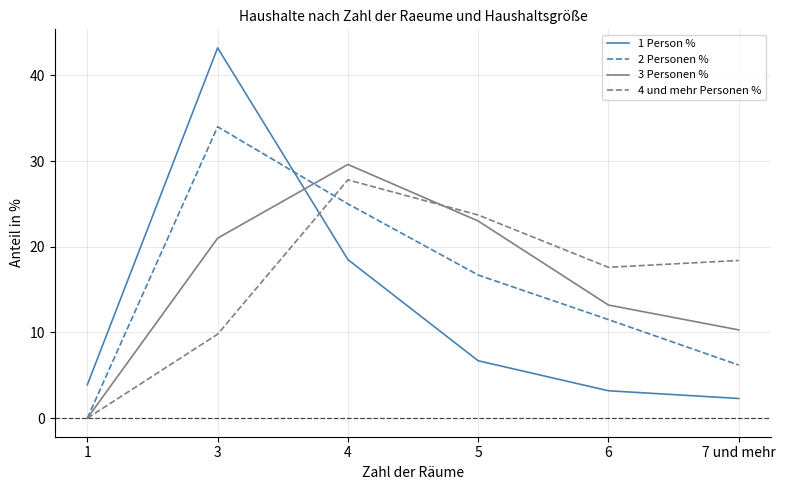

How many distinct data groups are displayed?

4